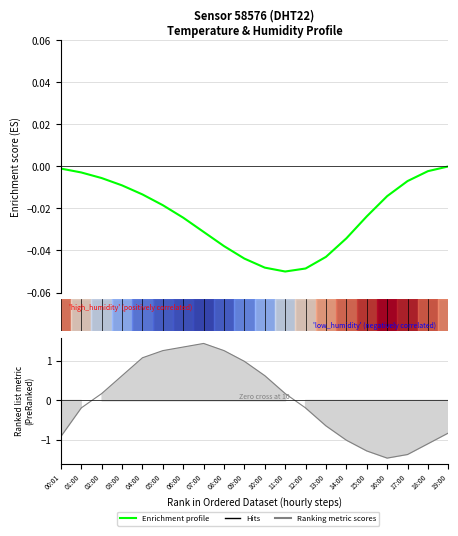

The chart shows a value of -0.0 at 17:00. True or false?

True